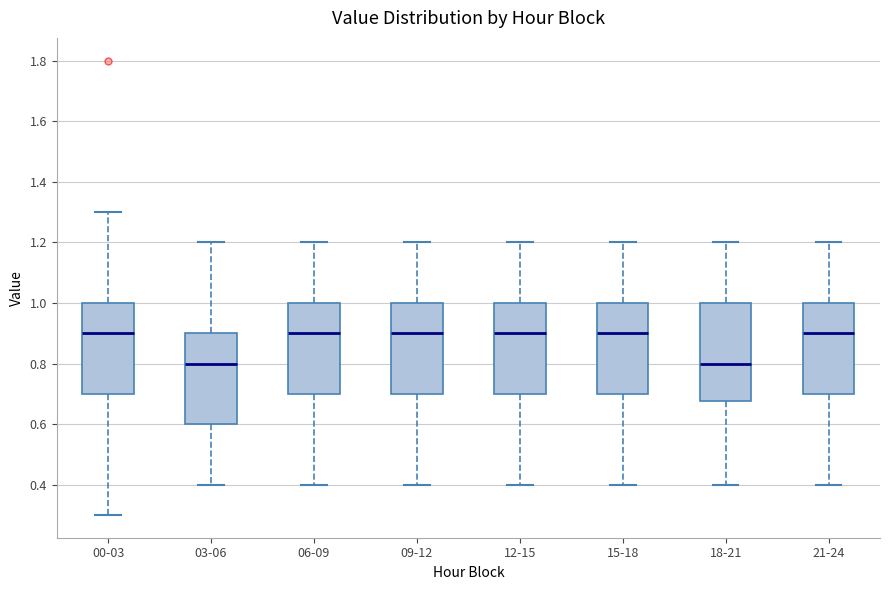

Where does the median line of the box for 18-21 sit on the y-axis? The values are not printed on the chart, so give them approximately, as read against the axis.

0.80